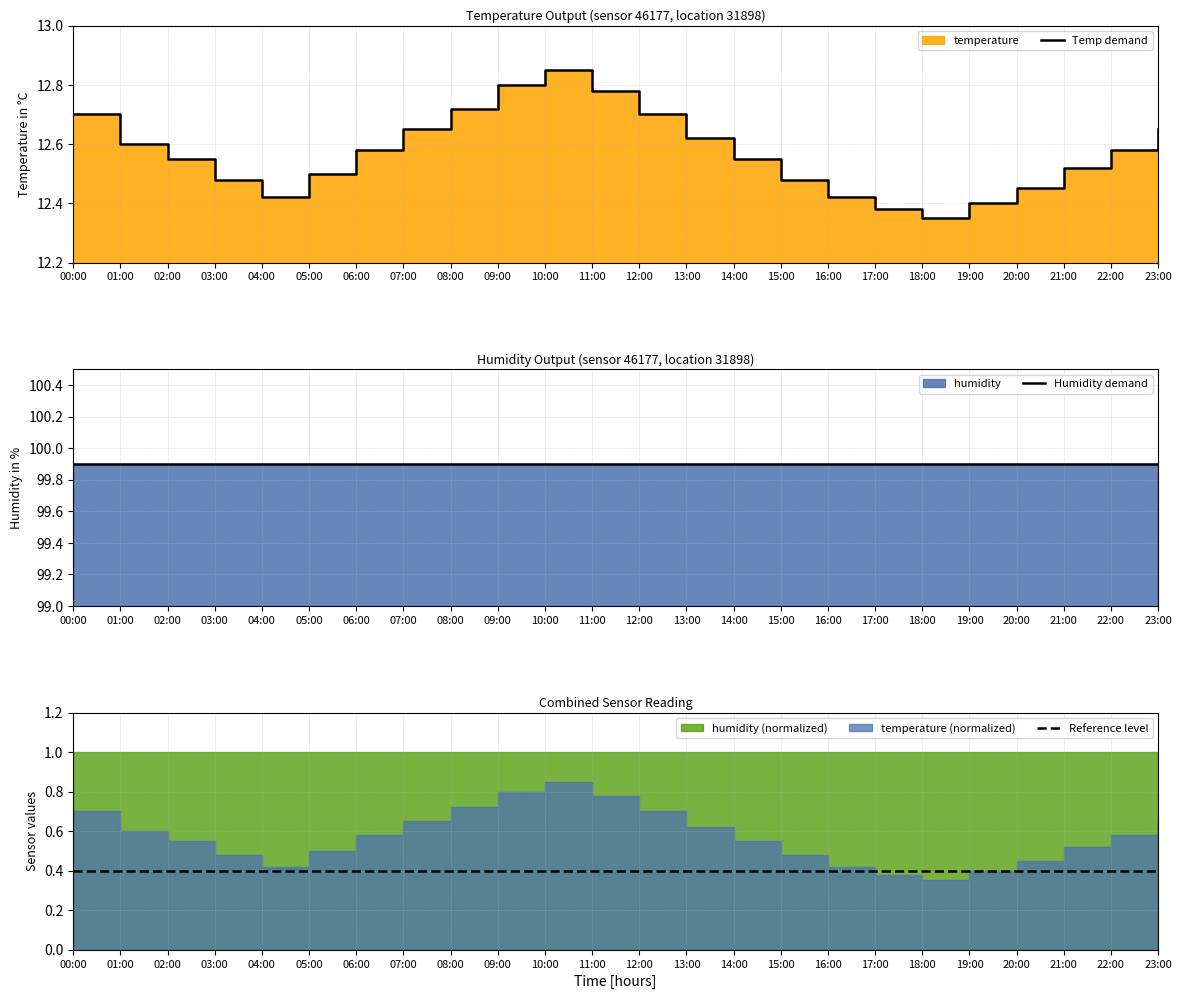

Reading left to right, what are all the values shown in this chart?

Temp demand: 12.7	12.6	12.6	12.5	12.4	12.5	12.6	12.7	12.7	12.8	12.8	12.8	12.7	12.6	12.6	12.5	12.4	12.4	12.3	12.4	12.4	12.5	12.6	12.7
Humidity demand: 99.9	99.9	99.9	99.9	99.9	99.9	99.9	99.9	99.9	99.9	99.9	99.9	99.9	99.9	99.9	99.9	99.9	99.9	99.9	99.9	99.9	99.9	99.9	99.9
Reference level: 0.4	0.4	0.4	0.4	0.4	0.4	0.4	0.4	0.4	0.4	0.4	0.4	0.4	0.4	0.4	0.4	0.4	0.4	0.4	0.4	0.4	0.4	0.4	0.4